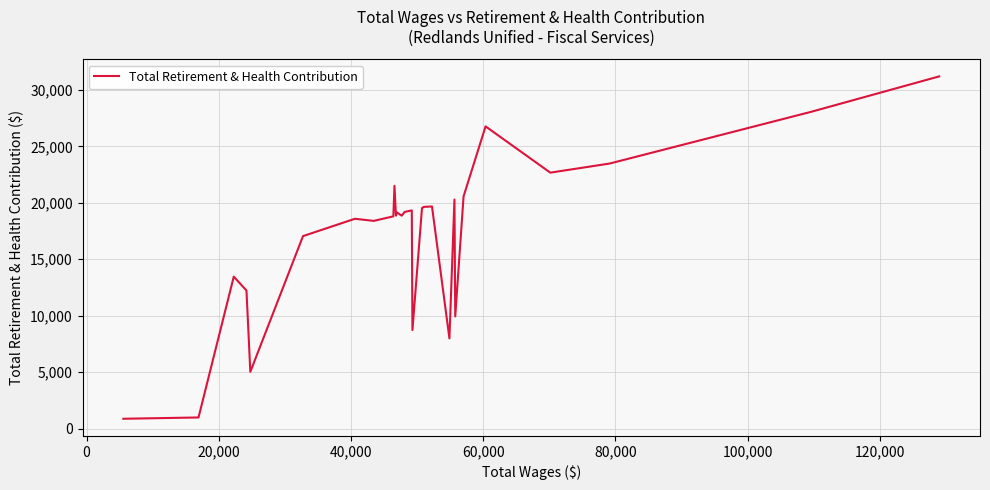

What is the difference between the maximum and minimum values?

30329